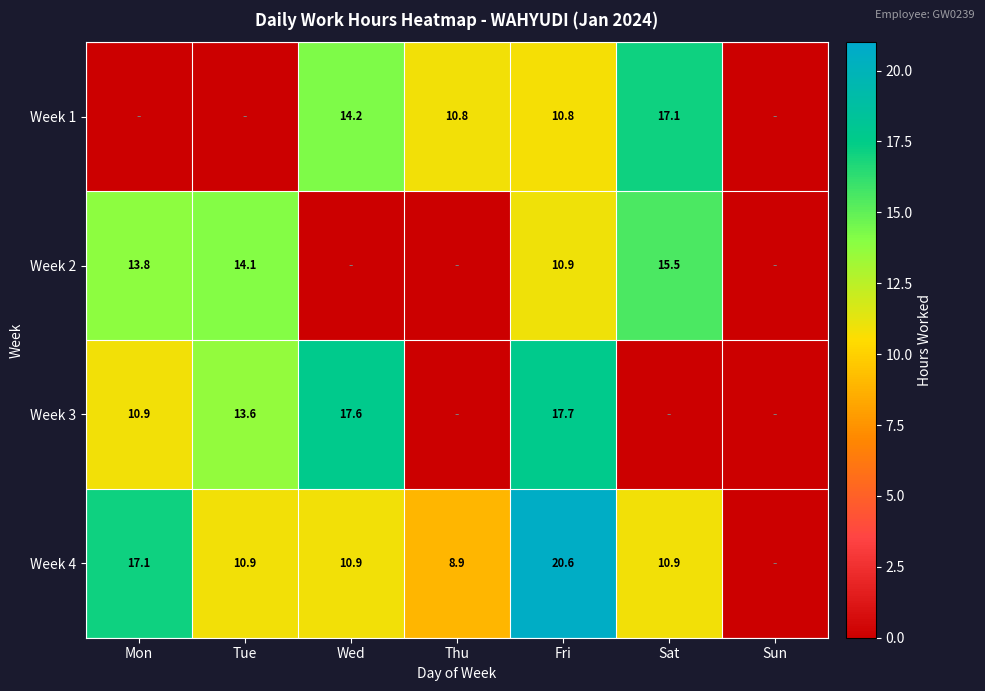

Is the value of Week 1 at Thu greater than the value of Week 4 at Fri?

No